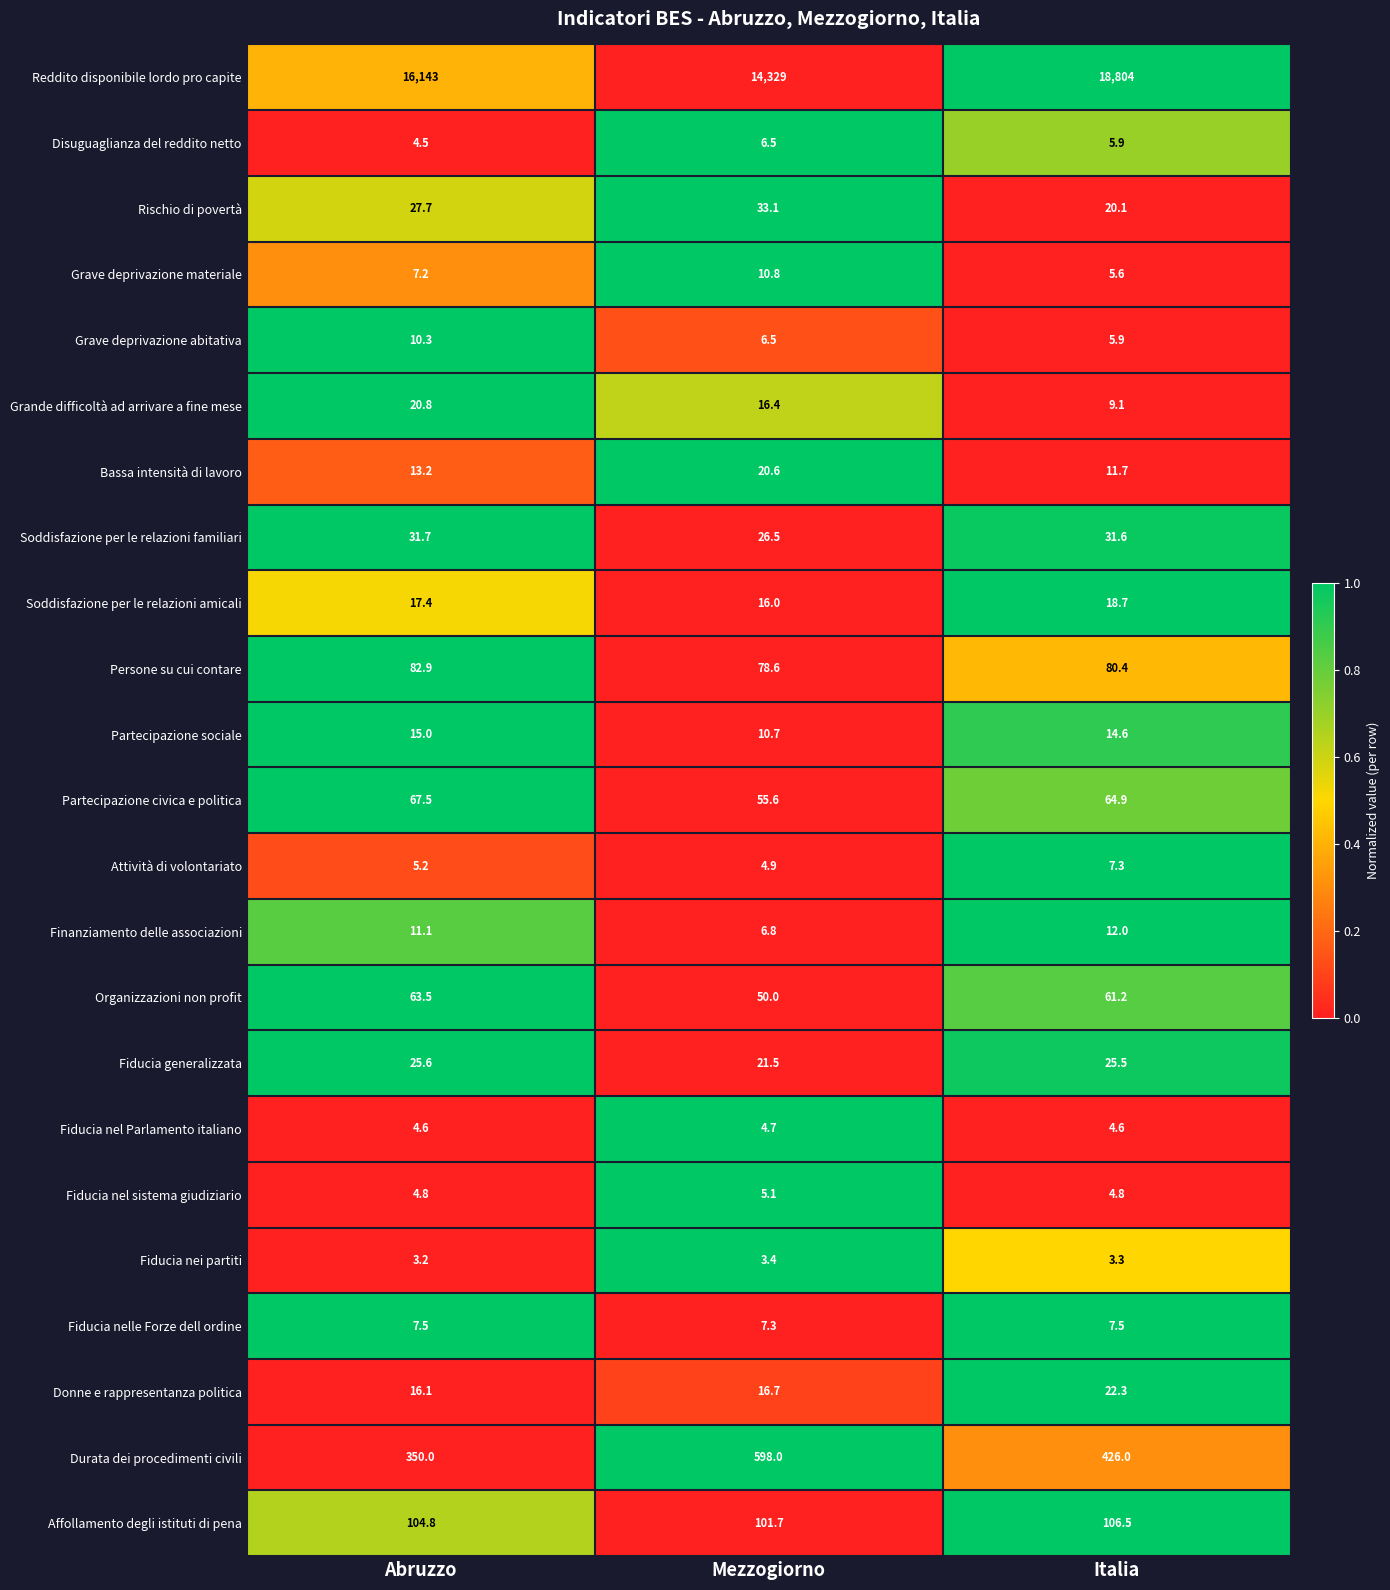

List the labels in order of Affollamento degli istituti di pena value, largest first.

Italia, Abruzzo, Mezzogiorno